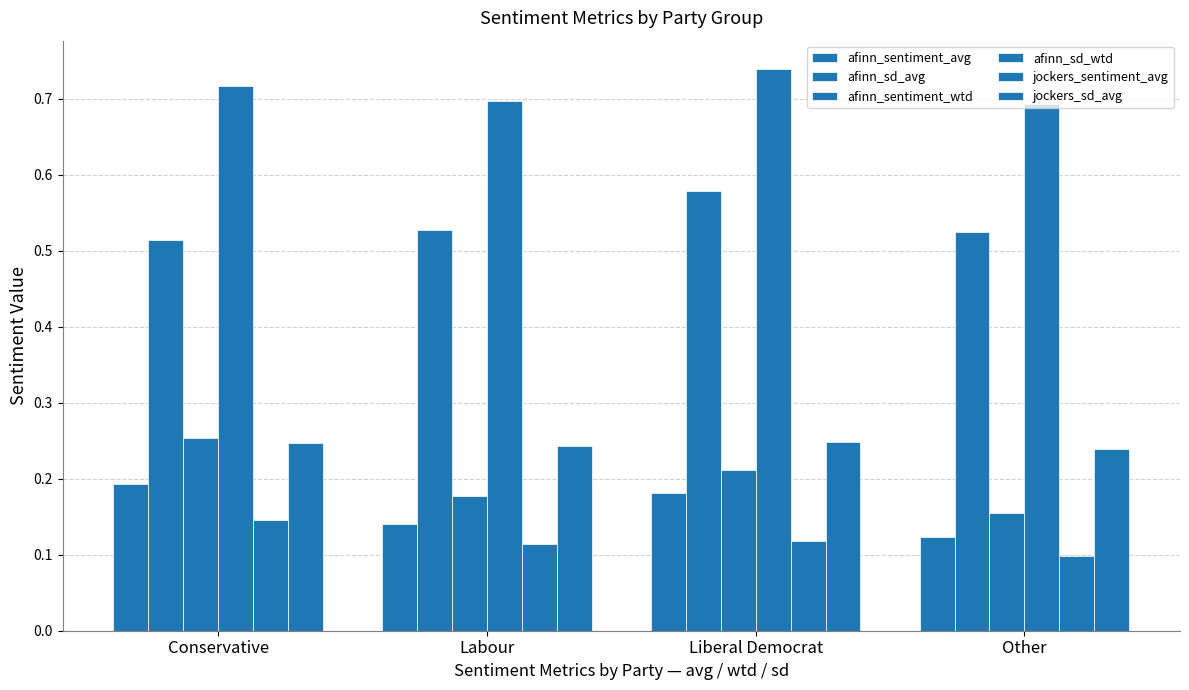

What is the minimum value for afinn_sd_avg?

0.5